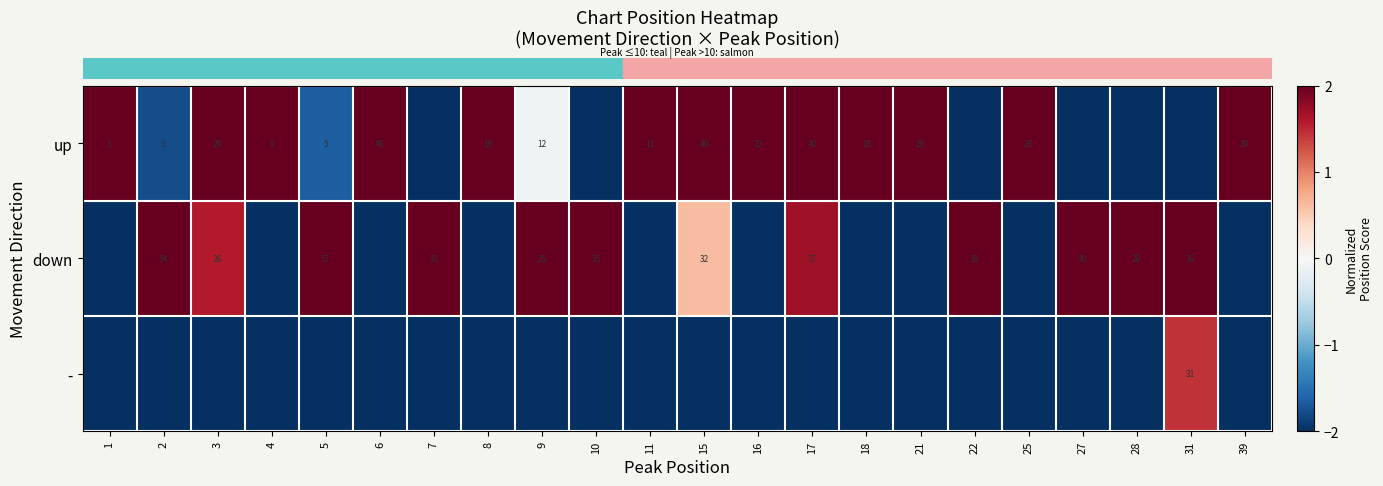

Read the row_0 value at 22.

-2.0